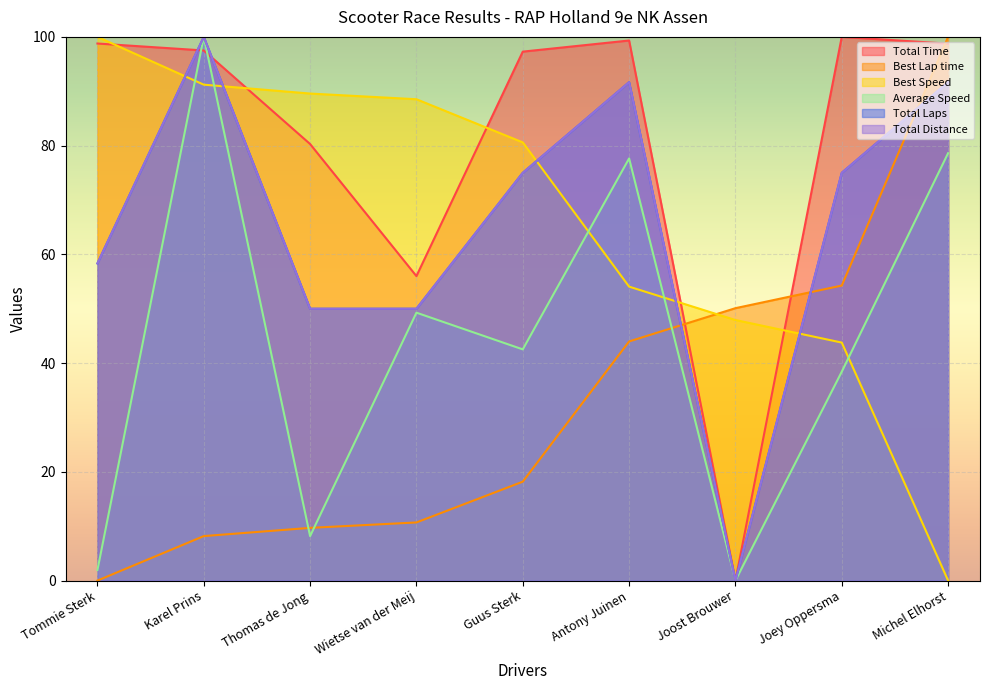

What is the difference between the Best Speed values at Joost Brouwer and Antony Juinen?

6.1